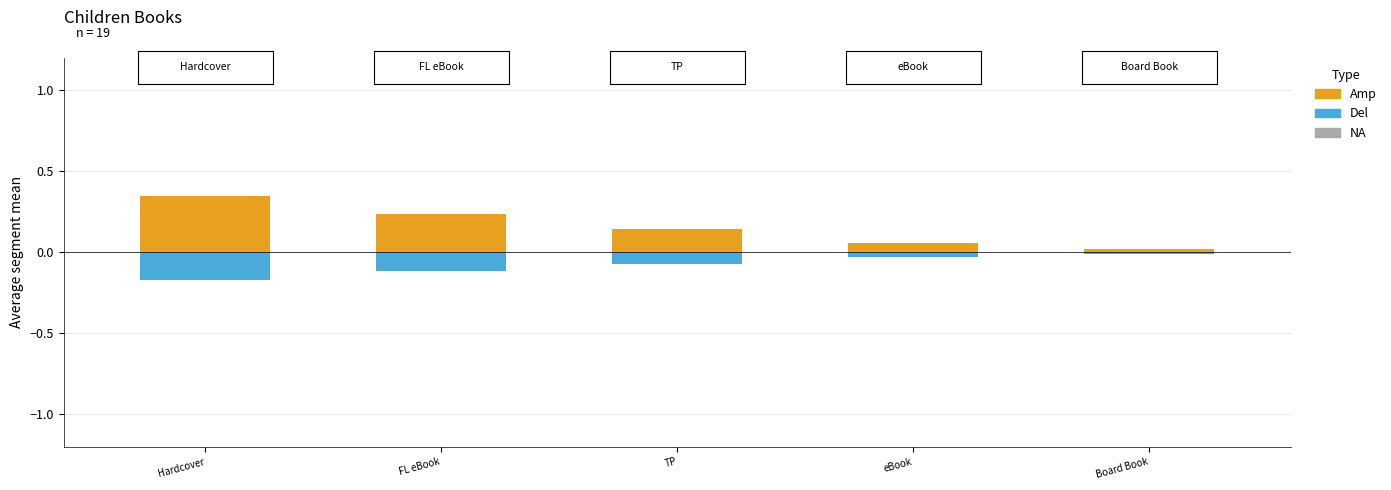

Rank the categories by Amp value from lowest to highest.

Board Book, eBook, TP, FL eBook, Hardcover